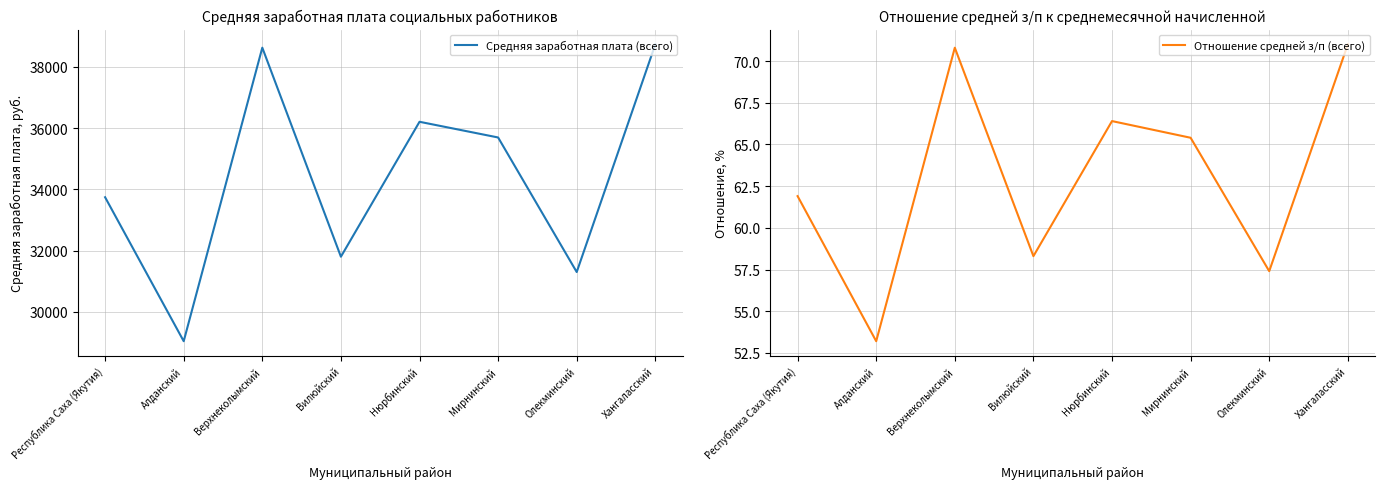

At how many categories does at least one series exceed 1917?

8